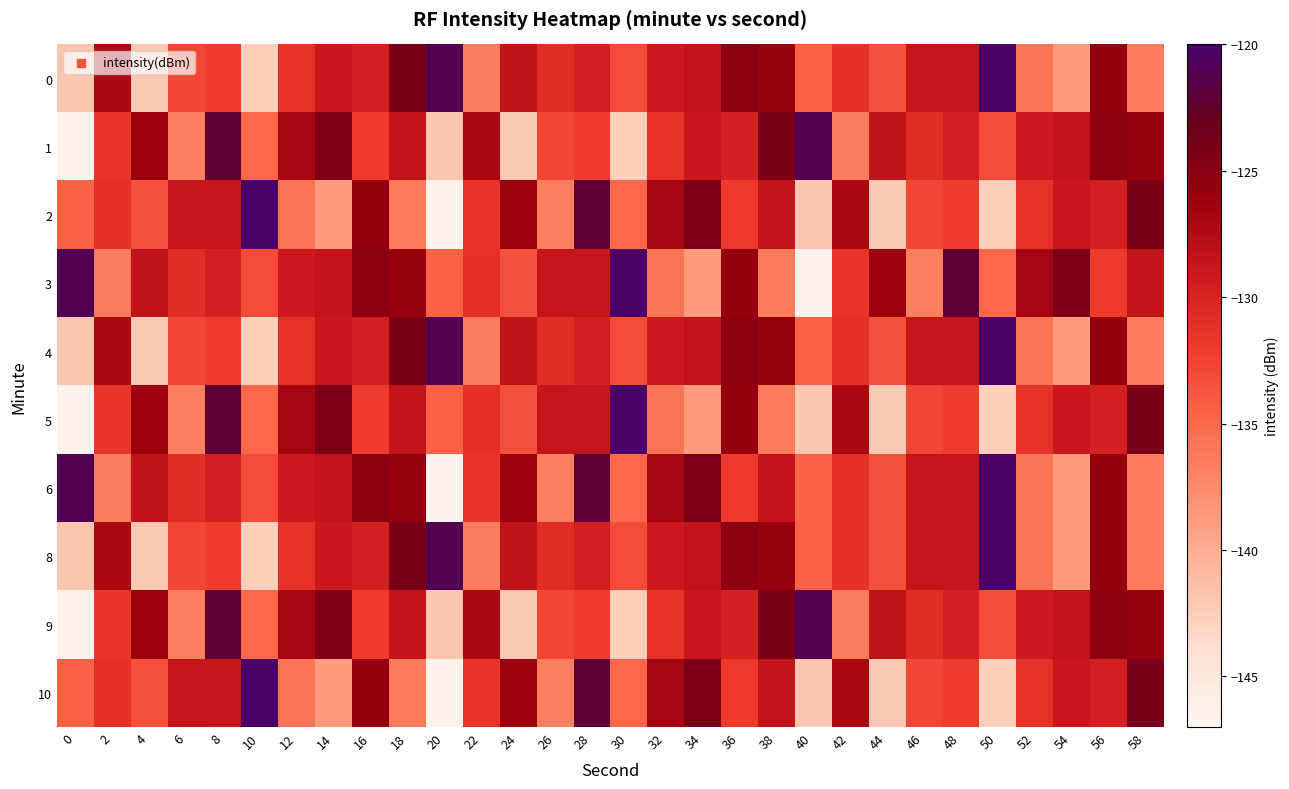

What is the smallest value displayed?

-146.7